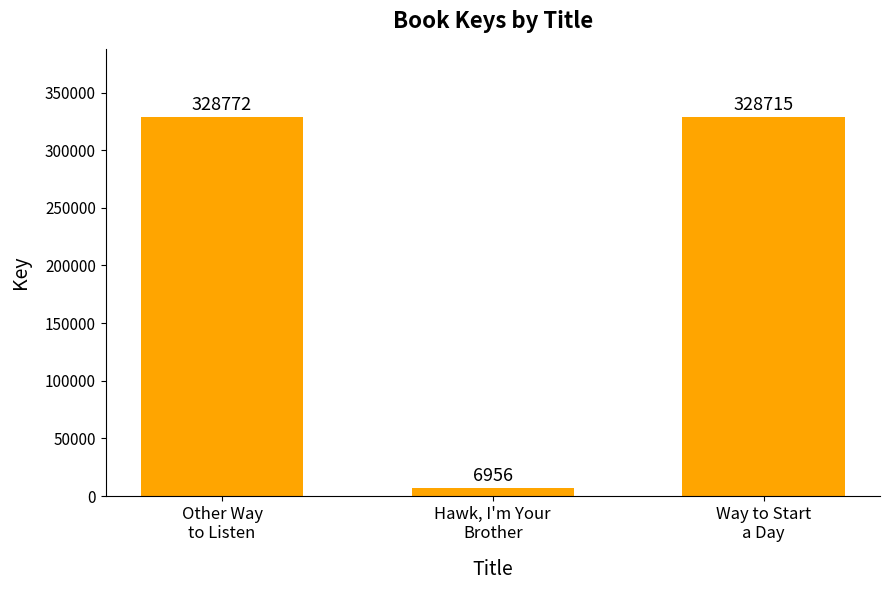

Is it true that the value at Way to Start
a Day is 550441?

False